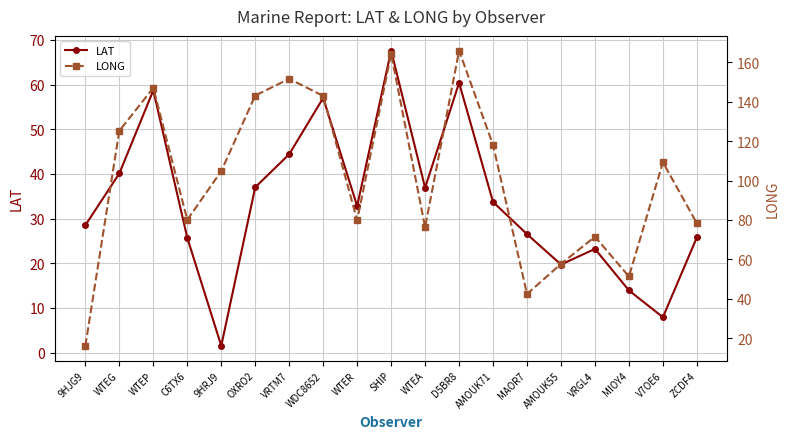

Reading right to left, transcribe all the data shown in this chart.

LAT: 25.8	7.9	13.9	23.2	19.7	26.5	33.7	60.4	36.9	67.6	32.8	57.0	44.4	37.0	1.5	25.7	58.7	40.1	28.5
LONG: 78.3	109.3	51.3	71.5	57.7	42.4	118.1	166.0	76.3	164.4	79.9	143.0	151.7	143.2	104.8	80.1	147.1	125.3	16.1